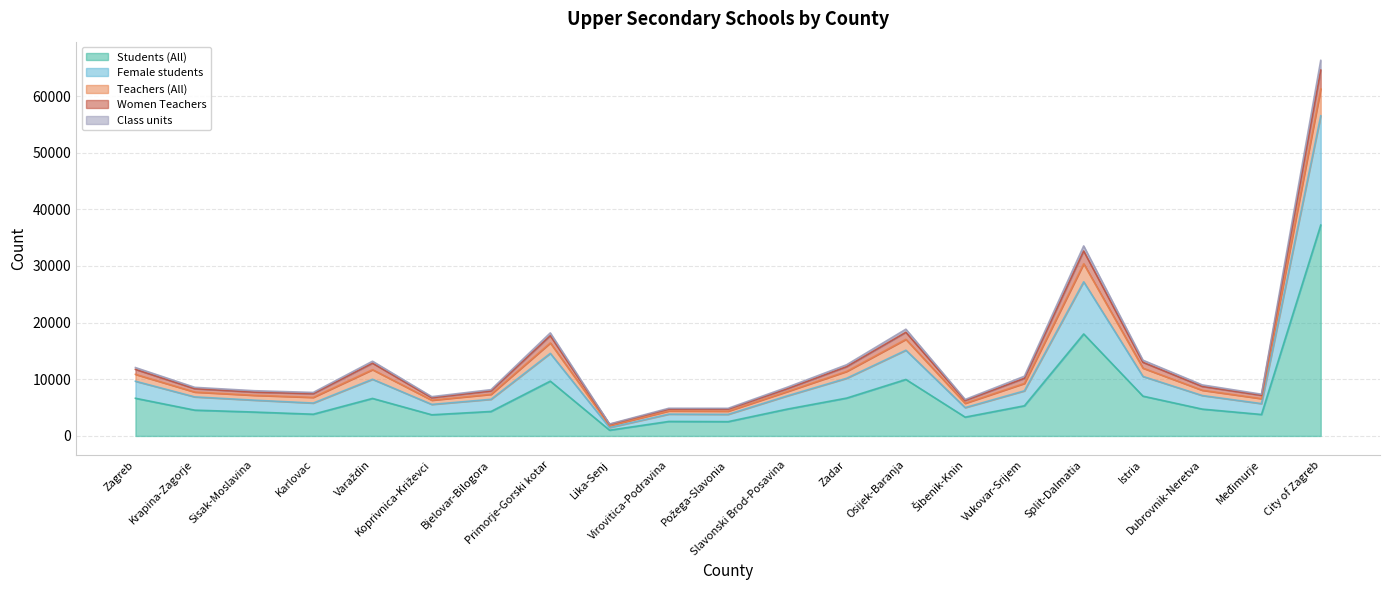

Is it true that Teachers (All) equals 4145 at Bjelovar-Bilogora?

False